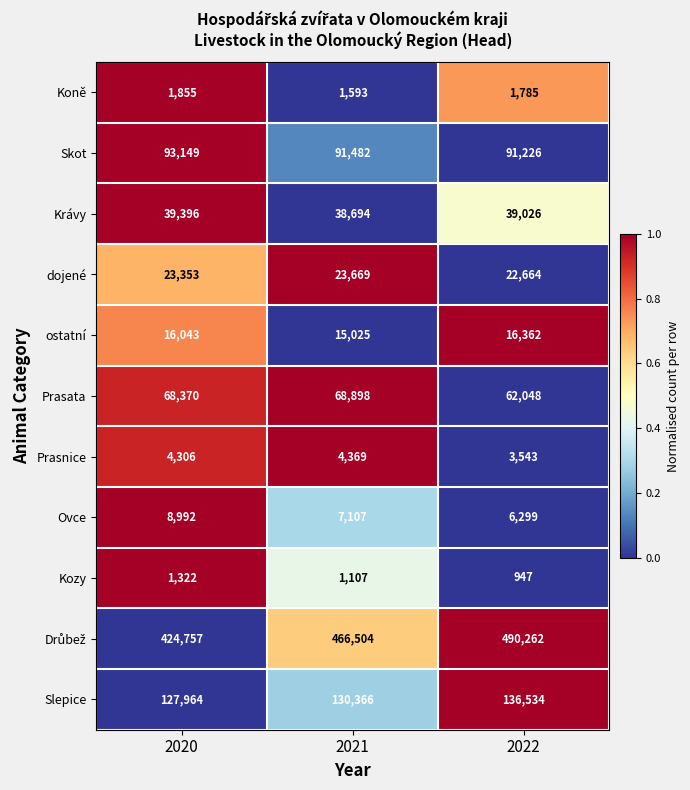

The value of Prasata at 2020 is 25772. True or false?

False